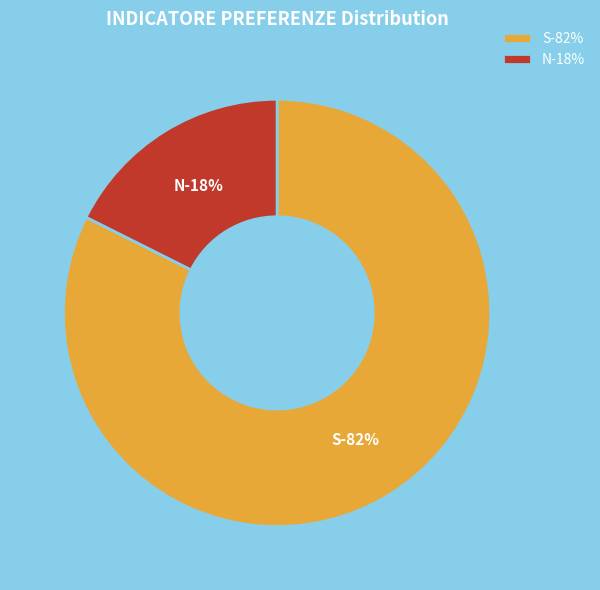

How many segments does this pie chart have?

2